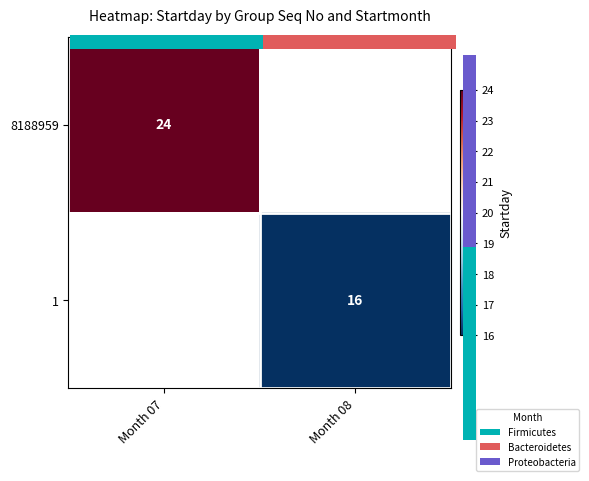

At which label does 1 reach its minimum?

Month 07